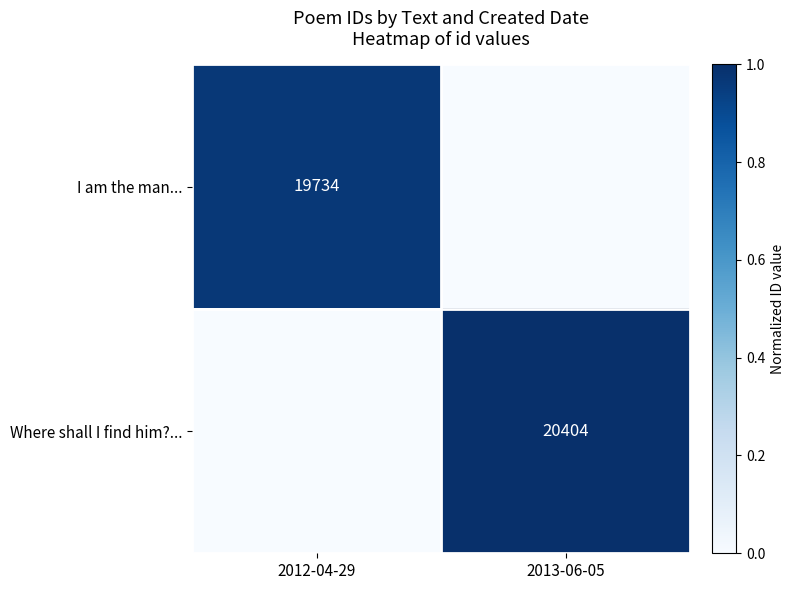

The value of I am the man... at 2012-04-29 is 19734. True or false?

True